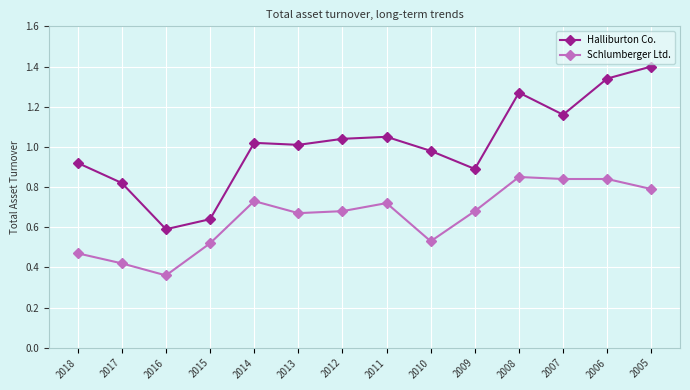

True or false: Halliburton Co. and Schlumberger Ltd. cross at least once.

False